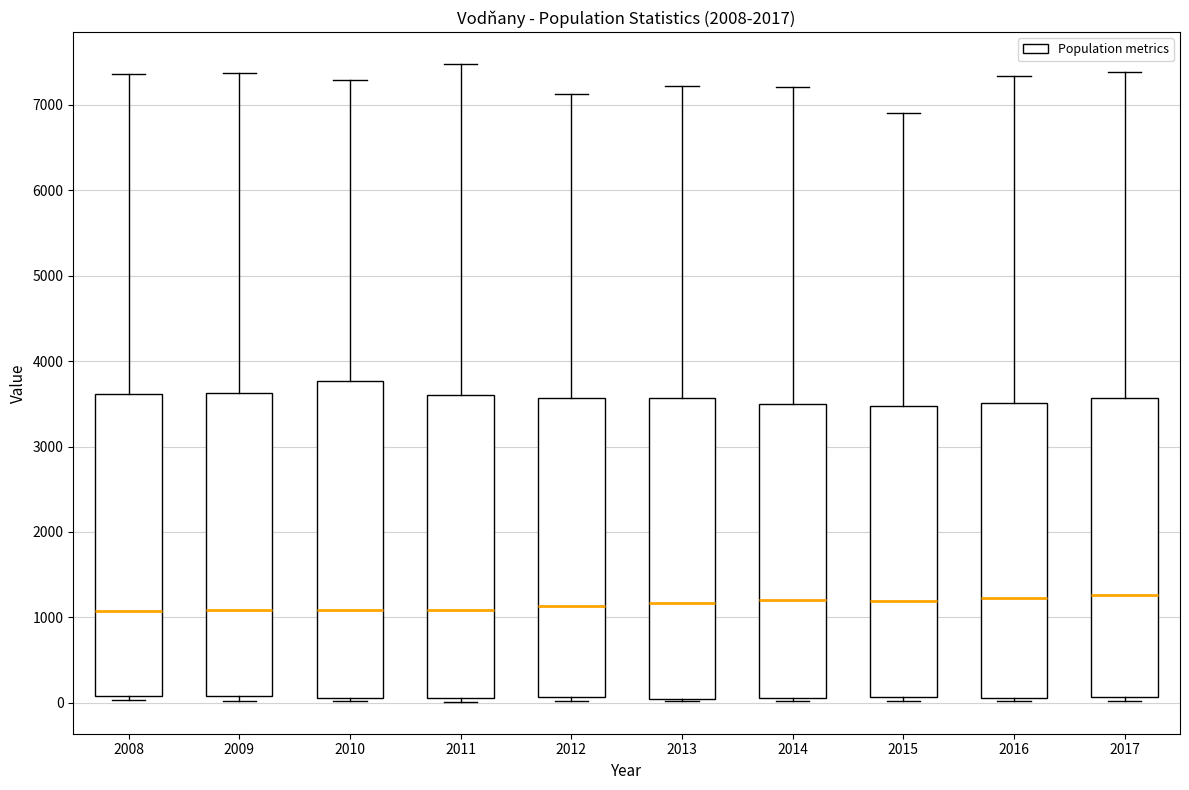

Where is the lower edge of the box at x = 2011 on the y-axis? The values are not printed on the chart, so give them approximately, as read against the axis.

100